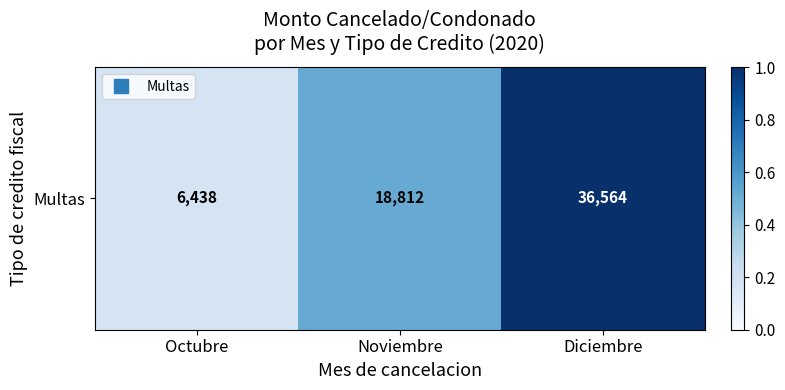

The chart shows a value of 0.3 at Octubre. True or false?

False